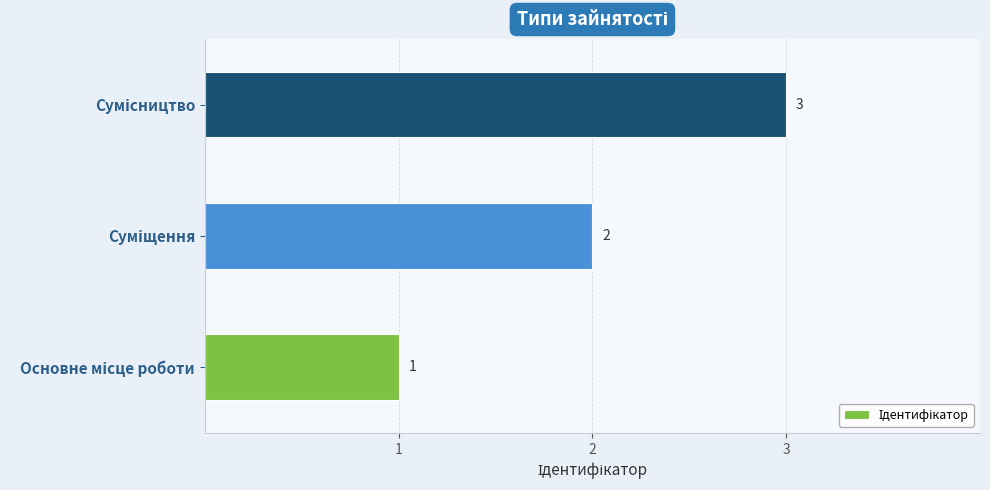

What is the greatest value displayed?

3